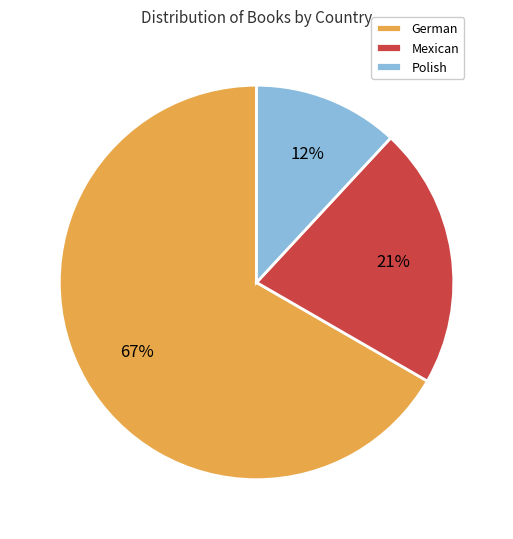

True or false: German accounts for 67% of the total.

True